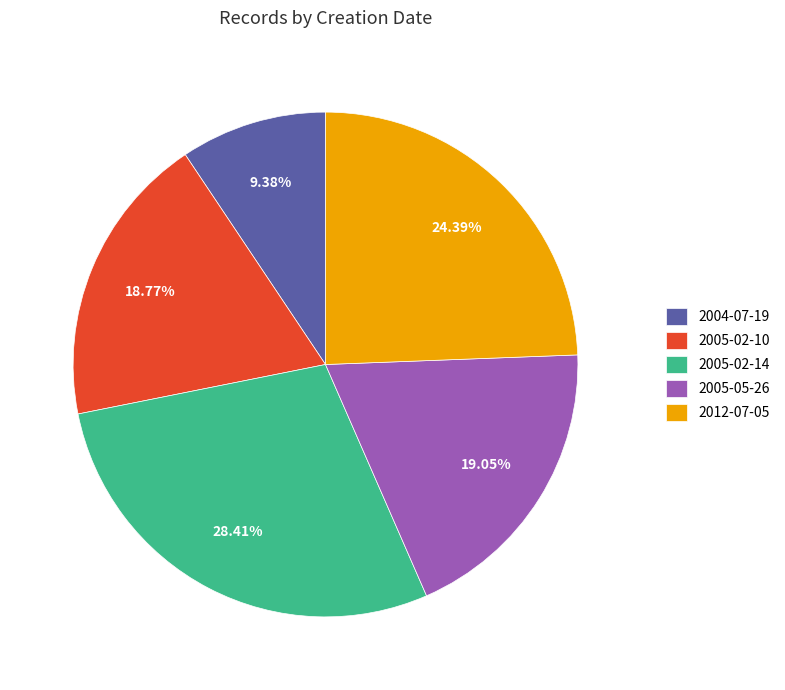

Approximately how many times larger is the value at 2005-05-26 compared to 2004-07-19?

2.0